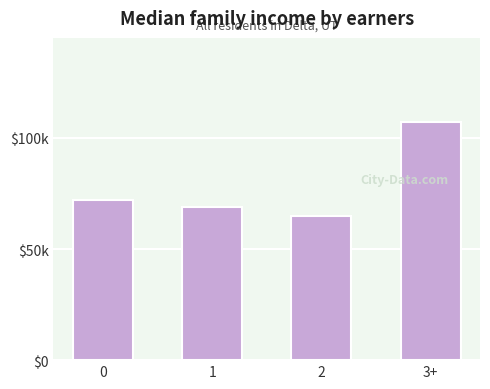

Are the bars horizontal?

No